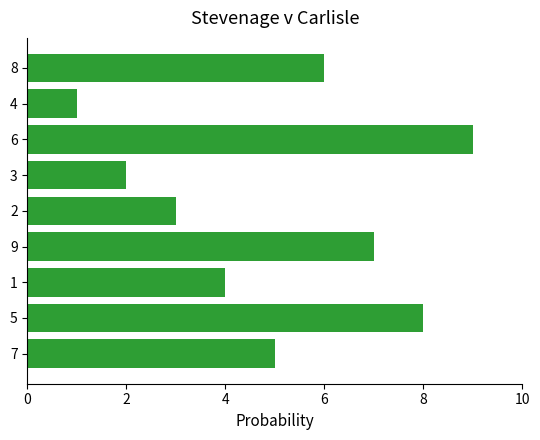

Is it true that the value at 7 is 5?

True